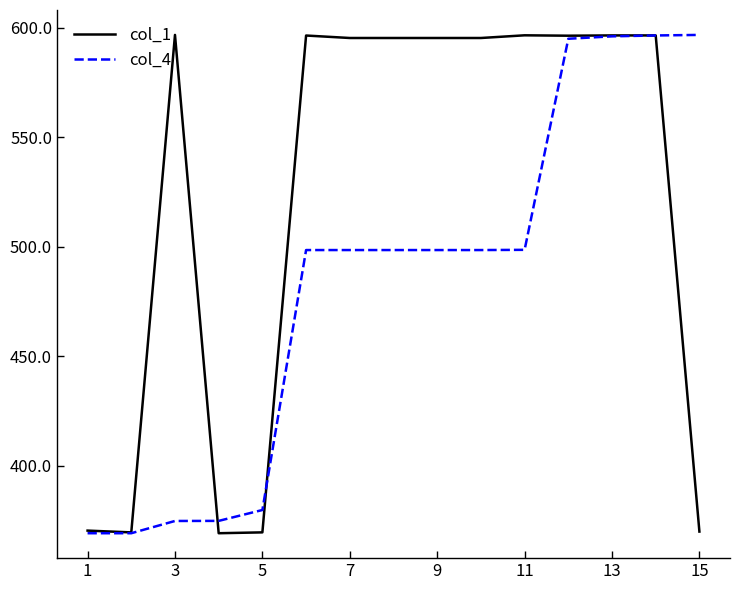

What is the lowest value of the col_1 series?

369.3